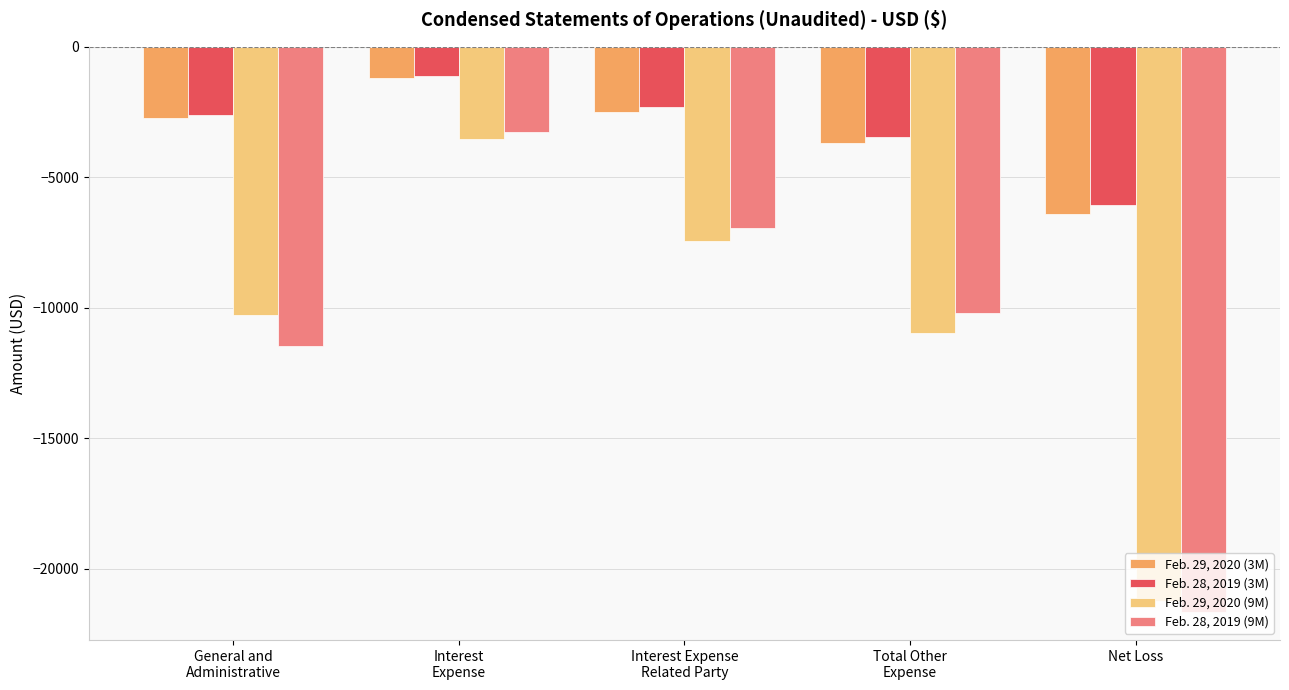

Does the chart contain any negative values?

Yes